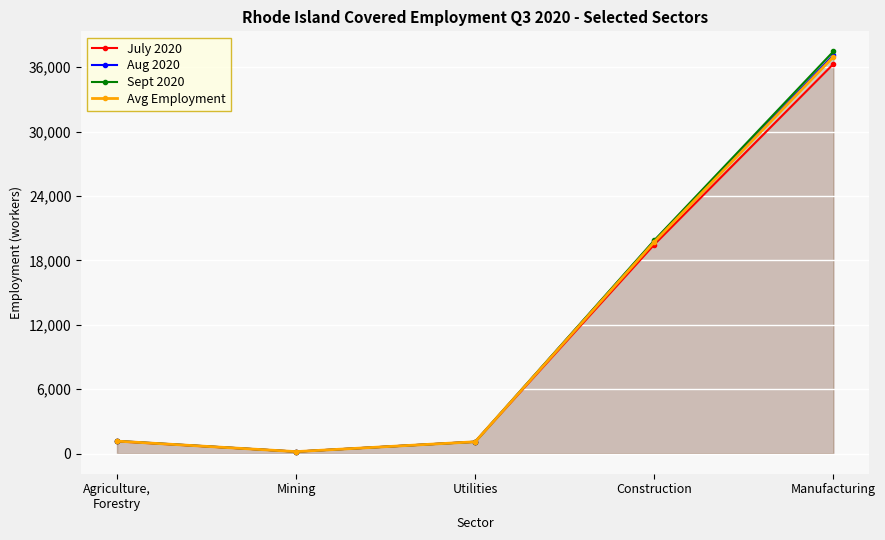

What is the total value across all series at Agriculture,
Forestry?

4658